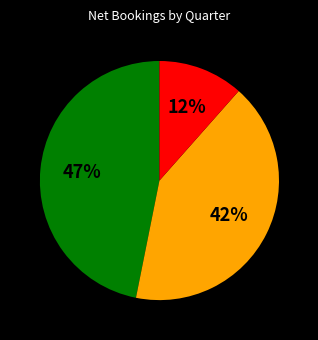

Does any single category account for the majority?

No